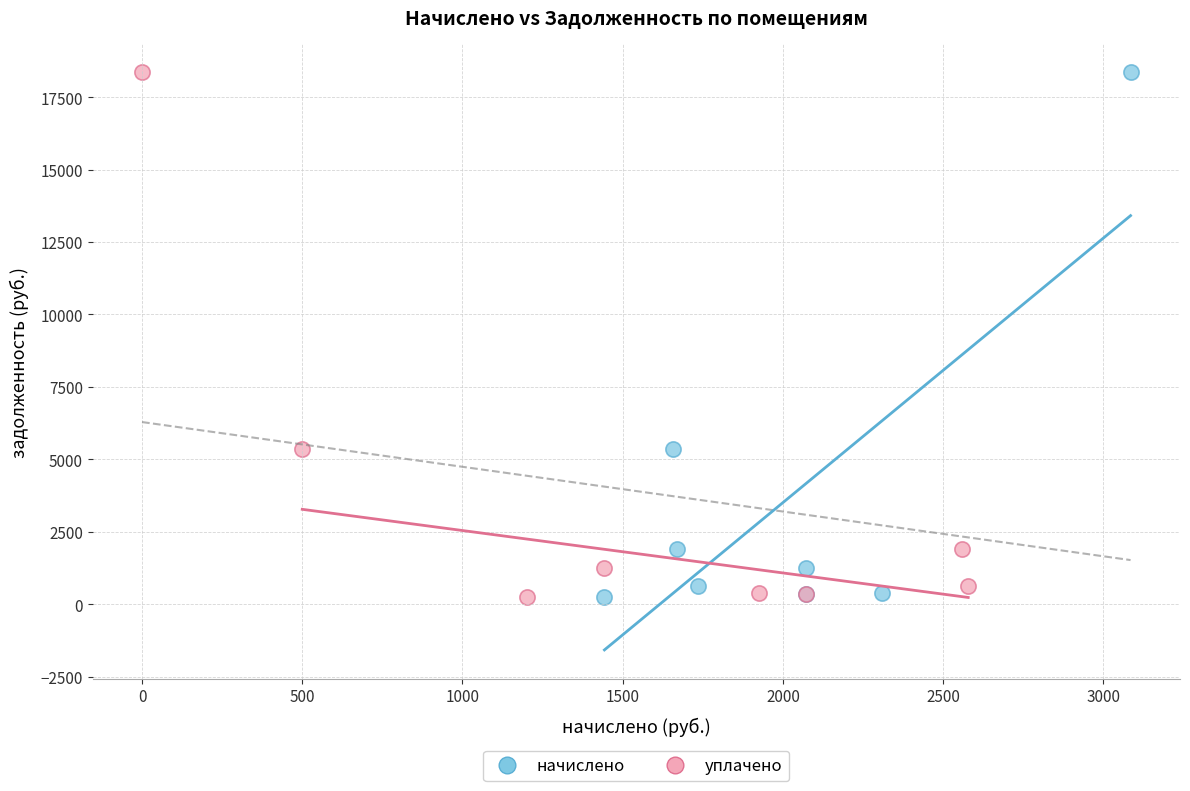

What are all the series names shown in the legend?

начислено, уплачено